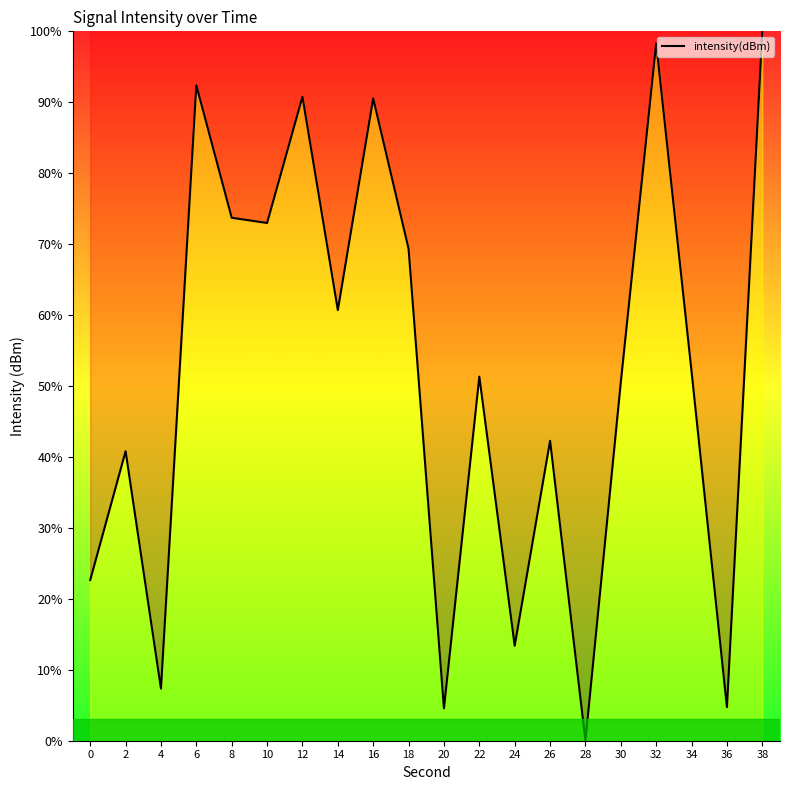

The value at 10 is 20.0. True or false?

False